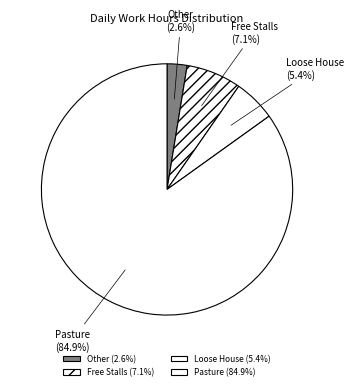

What percentage do Other and Free Stalls together represent?

9.7%